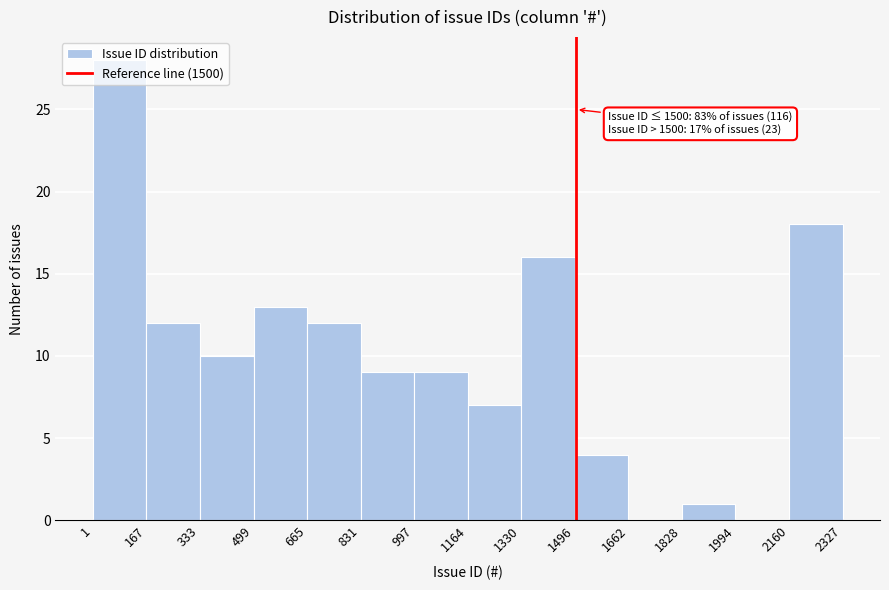

Over which range of the x-axis is the bar tallest?

1 to 167